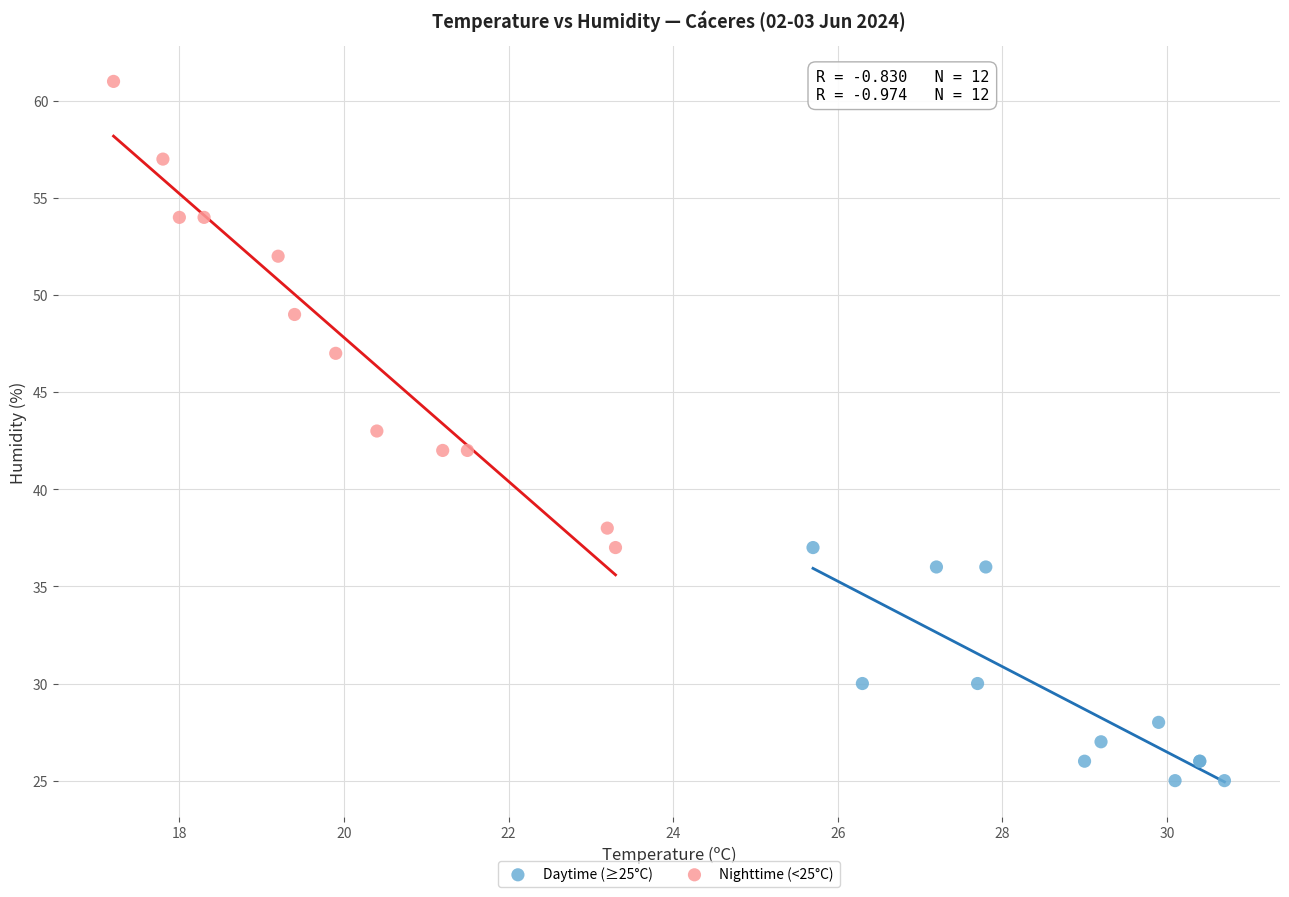

Which series contains the lowest Y value?

Daytime (≥25°C)